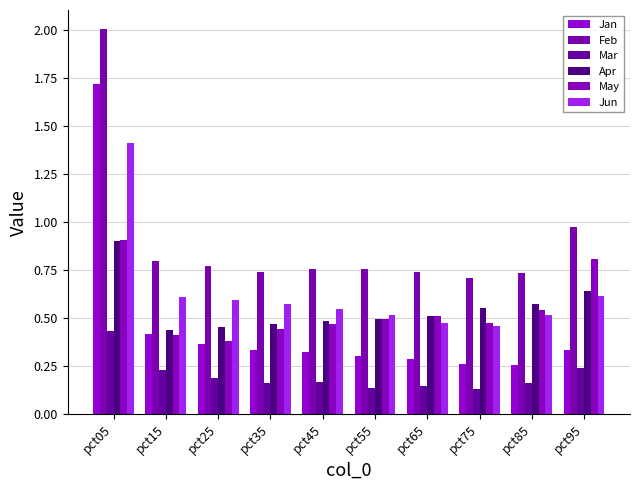

The value of Mar at pct85 is 0.2. True or false?

True